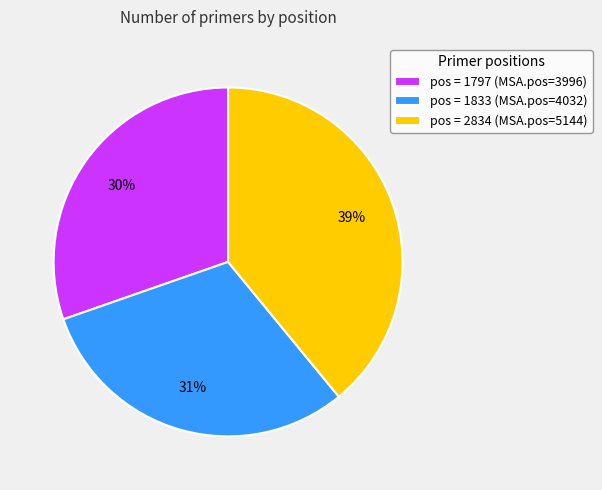

To the nearest percent, what is the combined percentage of pos = 2834 (MSA.pos=5144) and pos = 1833 (MSA.pos=4032)?

70%